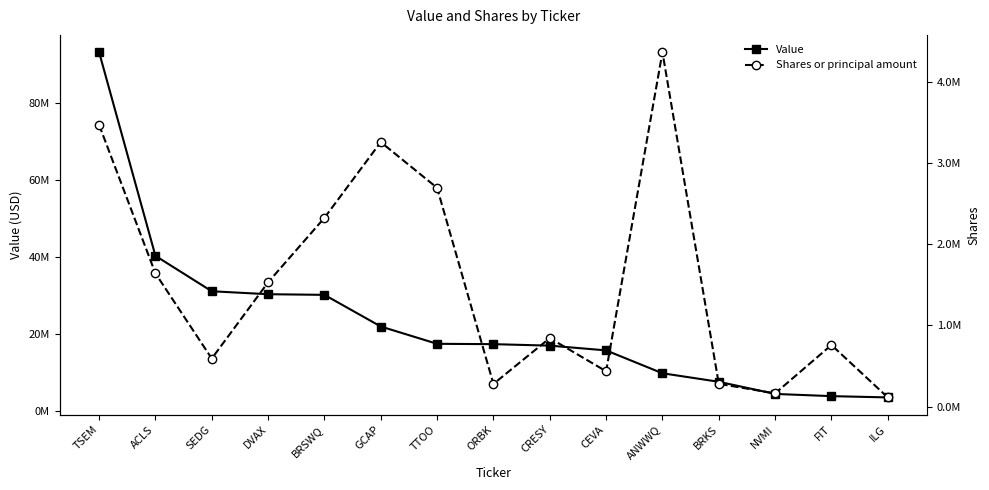

What is the difference between the second highest and second lowest values in the Value series?

36480000